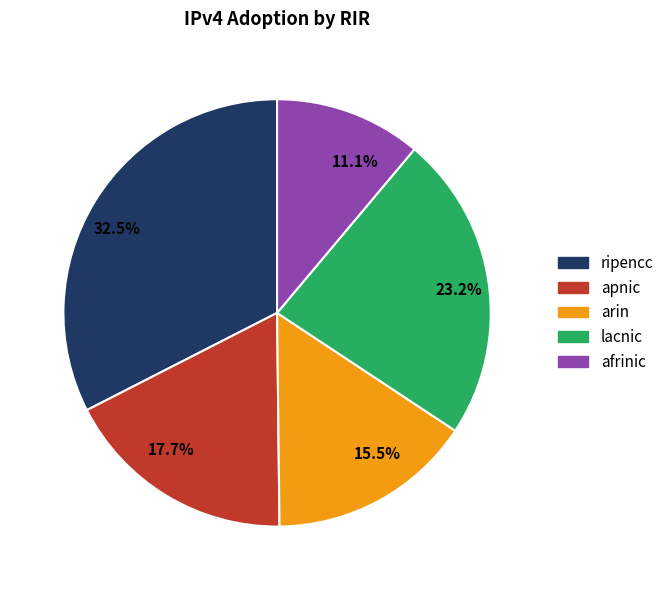

How many segments does this pie chart have?

5